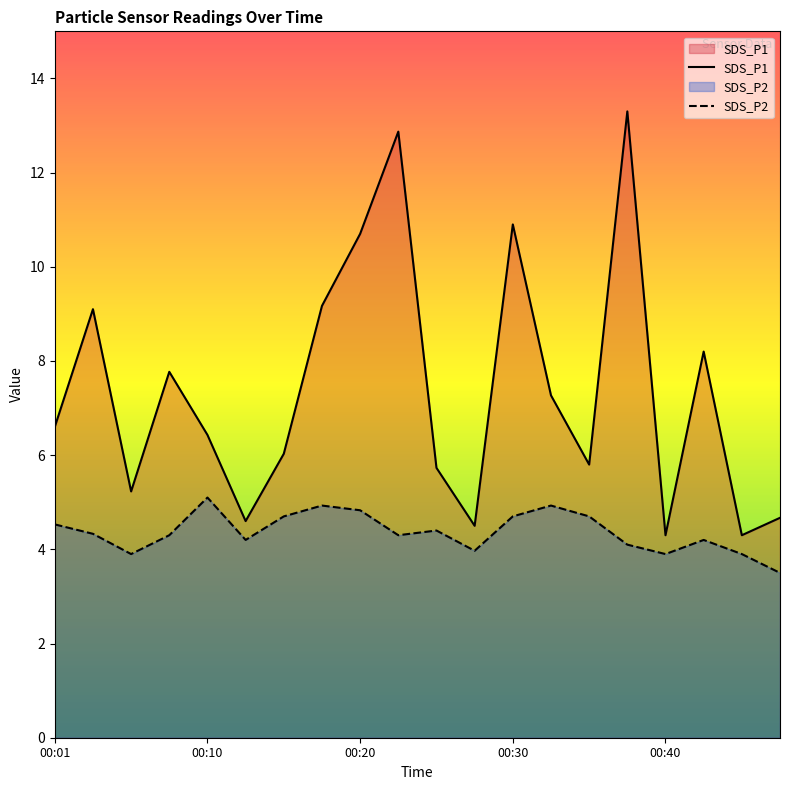

Which label corresponds to the largest value in the chart?

00:37